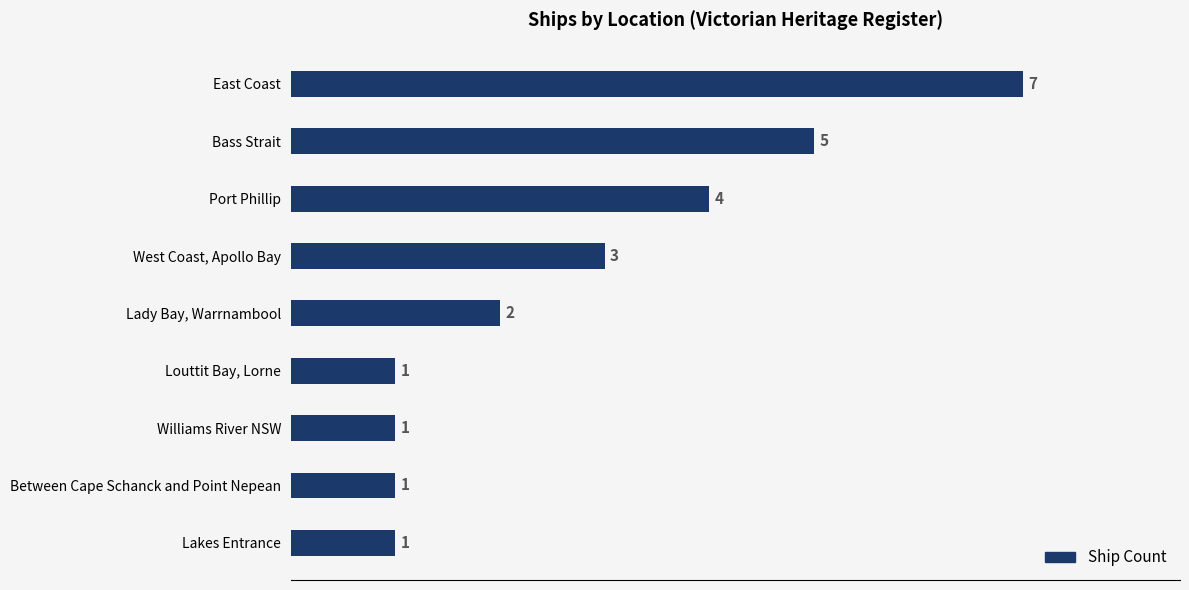

What is the minimum value shown in the chart?

1